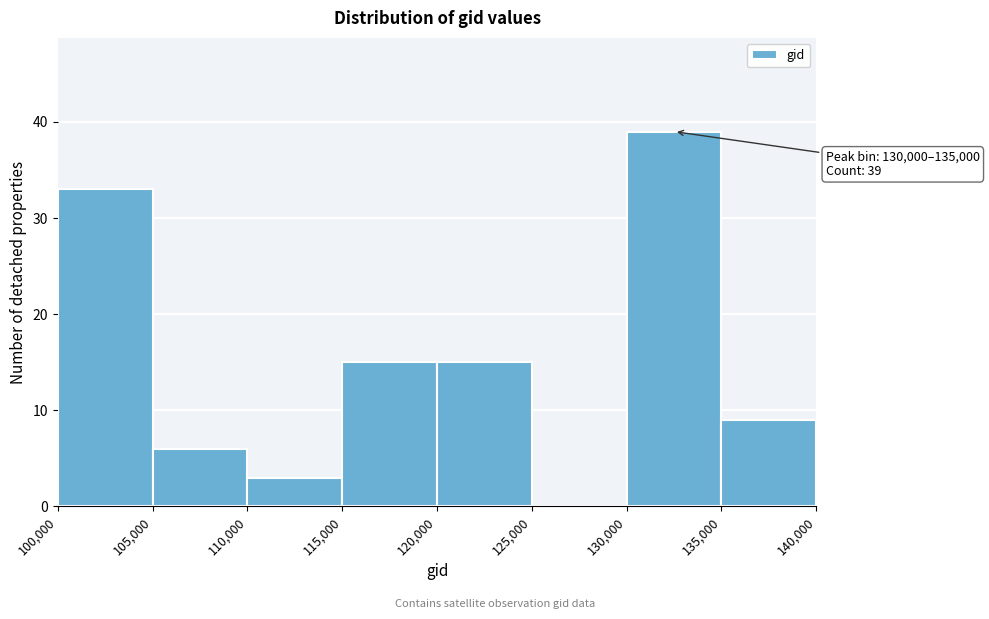

Which range on the x-axis has the tallest bar?

130,000 to 135,000